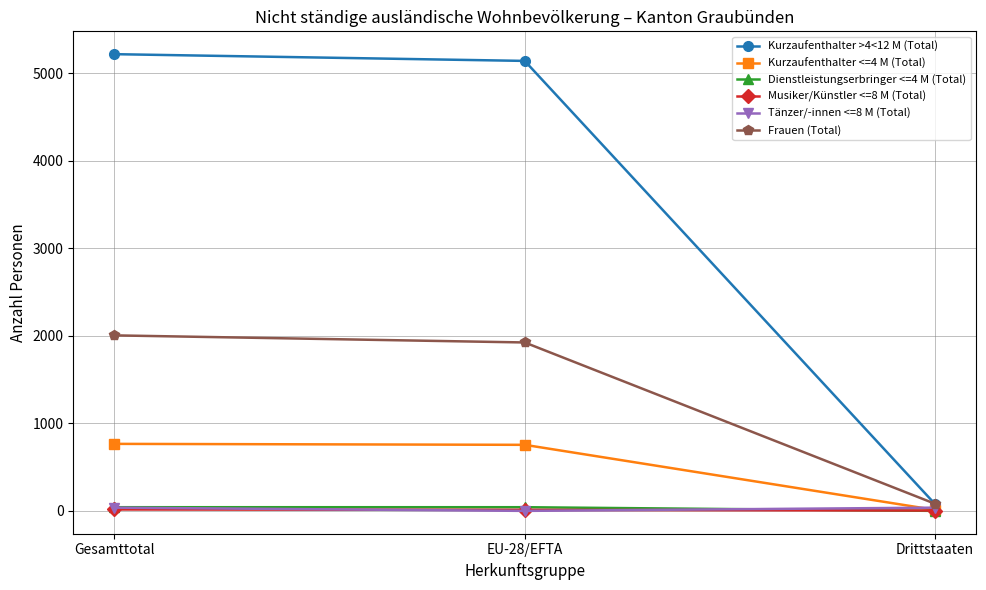

Which series has the largest total across all categories?

Kurzaufenthalter >4<12 M (Total)